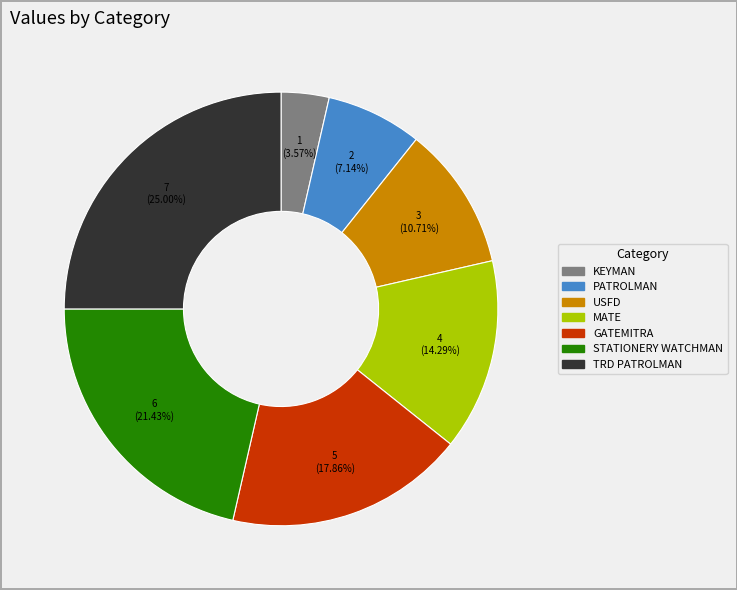

Does any single category account for the majority?

No